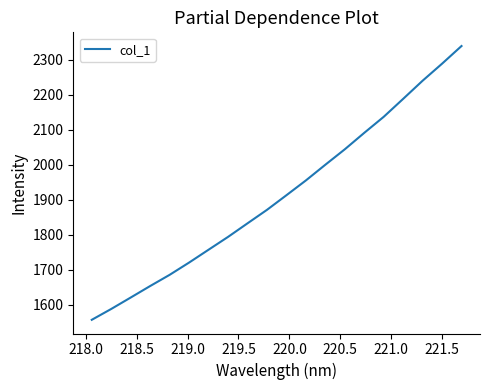

How many categories are shown in the chart?

20